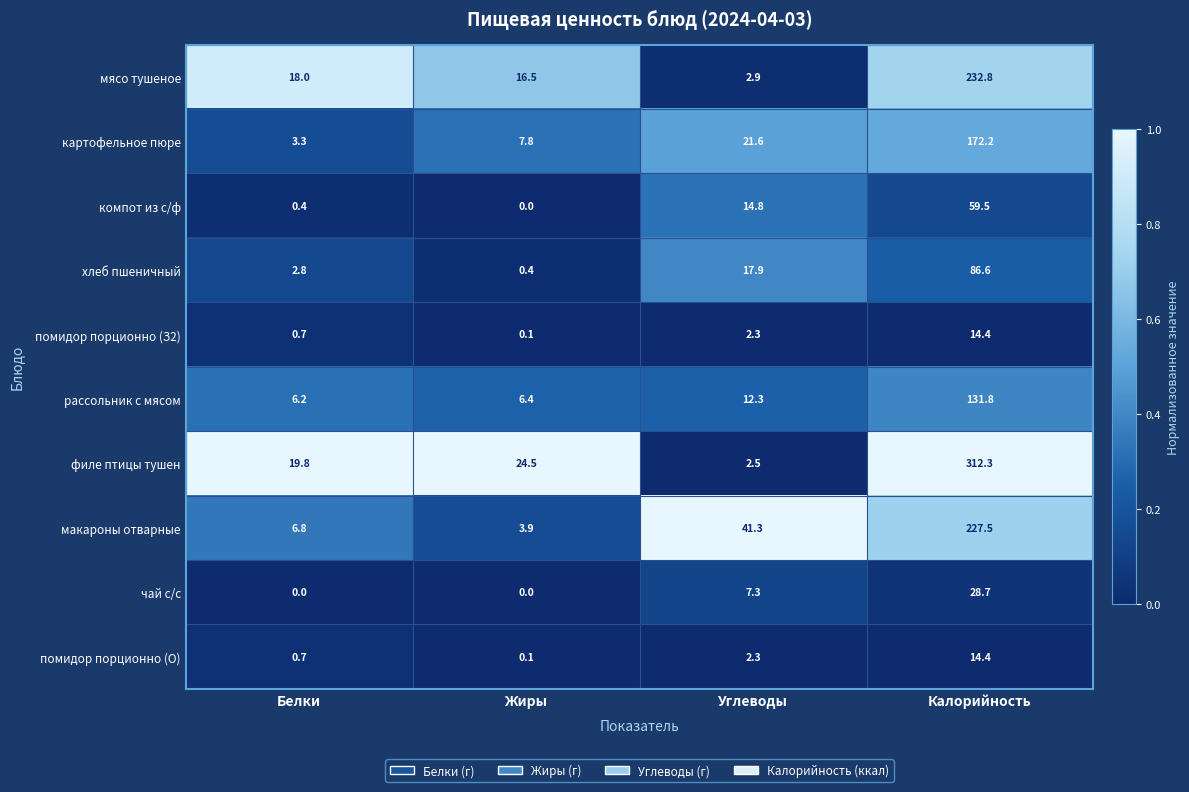

What is the total value across all series at Жиры?

59.7